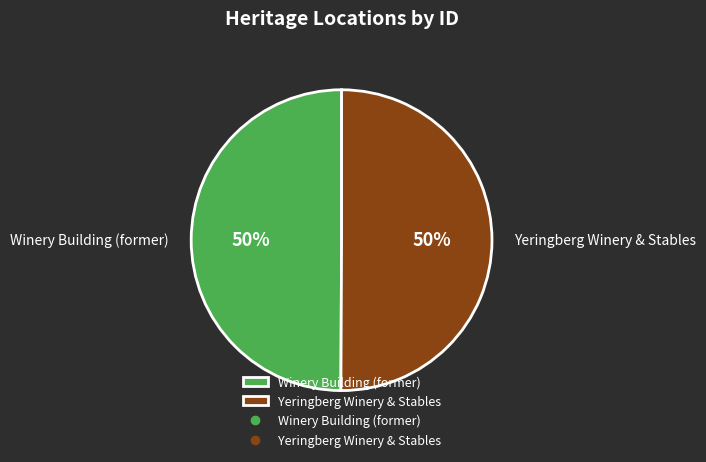

Is the sum of Winery Building (former) and Yeringberg Winery & Stables greater than half?

Yes